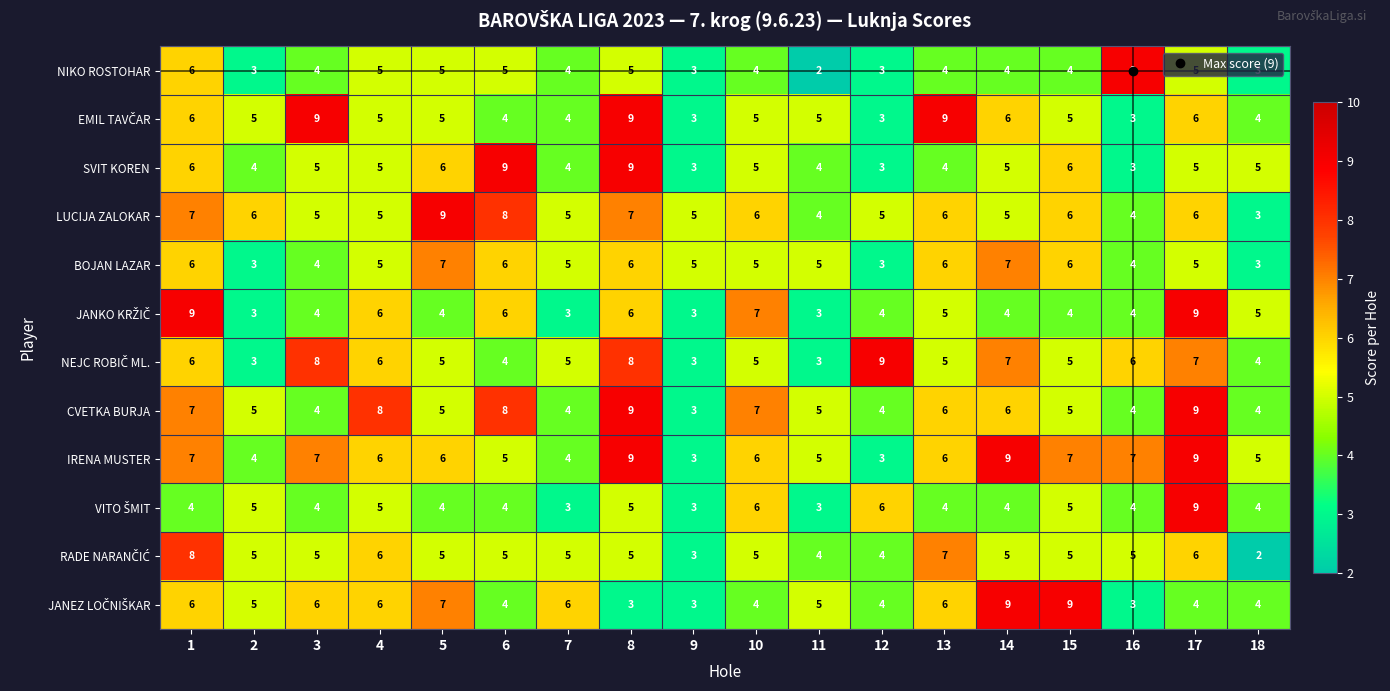

What is the difference between the maximum and minimum values in the NIKO ROSTOHAR series?

7